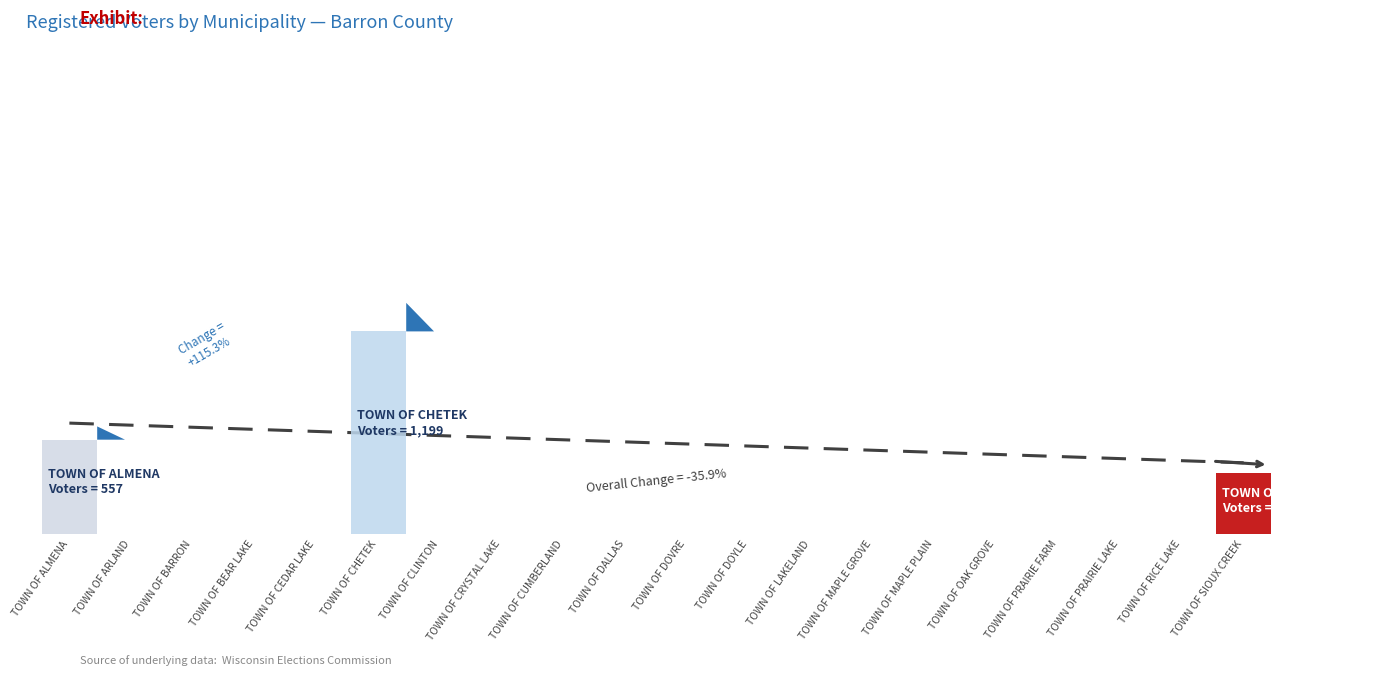

Is it true that the value at TOWN OF PRAIRIE LAKE is 1581?

False